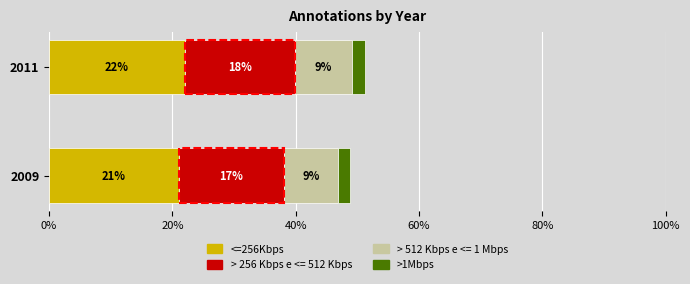

What are all the series names shown in the legend?

<=256Kbps, > 256 Kbps e <= 512 Kbps, > 512 Kbps e <= 1 Mbps, >1Mbps